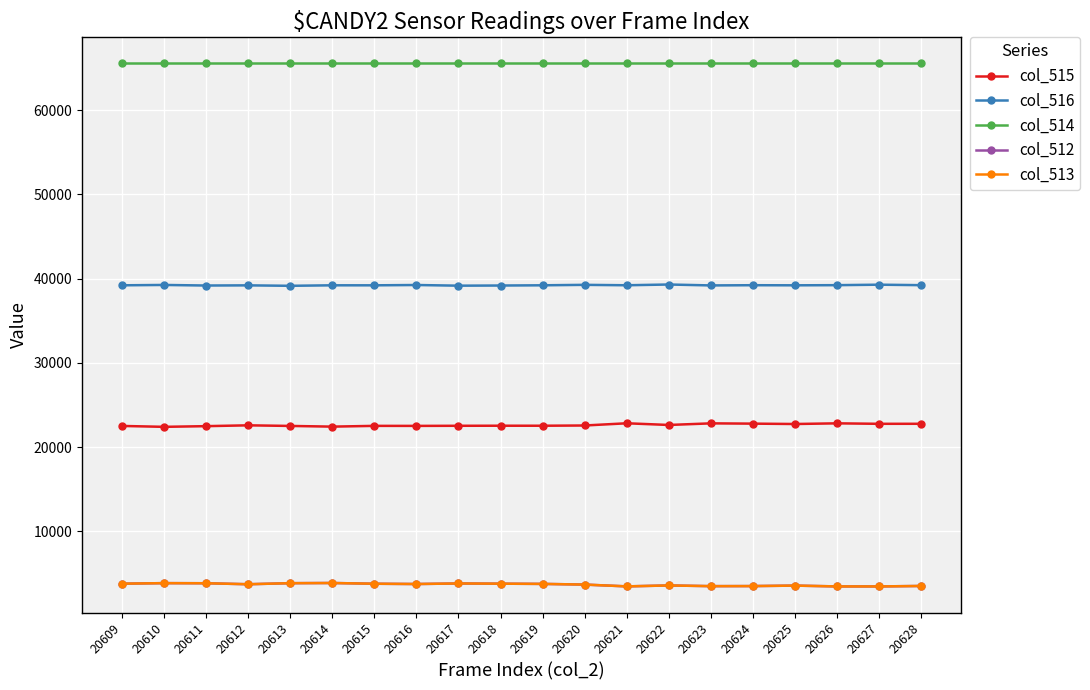

What is the difference between the highest and lowest values at 20624?

62017